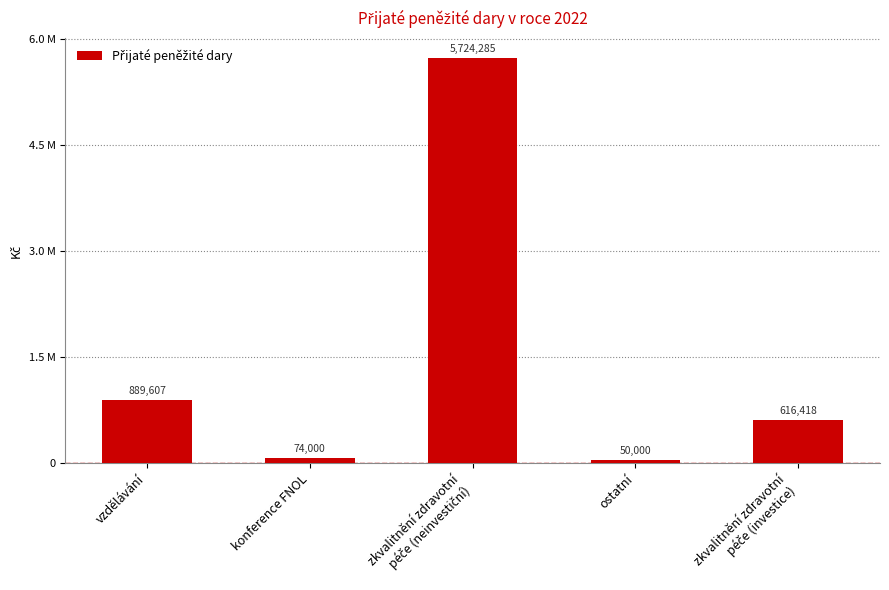

True or false: the data shows 616418.2 at zkvalitnění zdravotní
péče (investice).

True